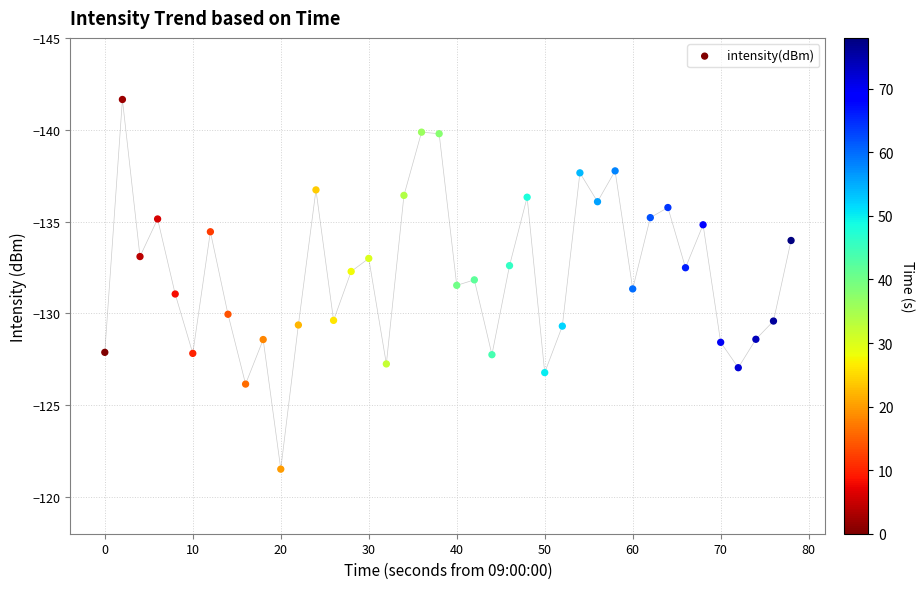

What is the range of Y values (max minus min)?

20.1